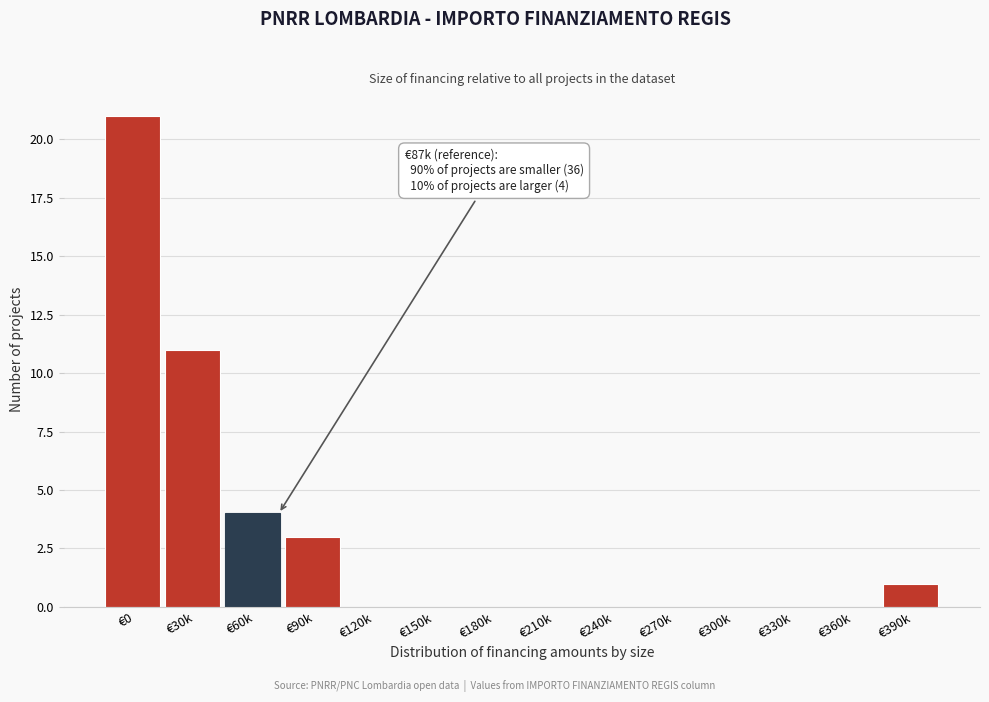

Reading left to right, extract all data points from this chart.

€0=21	€30k=11	€60k=4	€90k=3	€120k=0	€150k=0	€180k=0	€210k=0	€240k=0	€270k=0	€300k=0	€330k=0	€360k=0	€390k=1